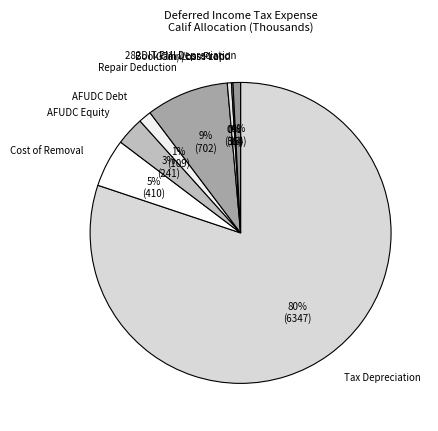

Does Tax Depreciation account for over 50% of the chart?

Yes